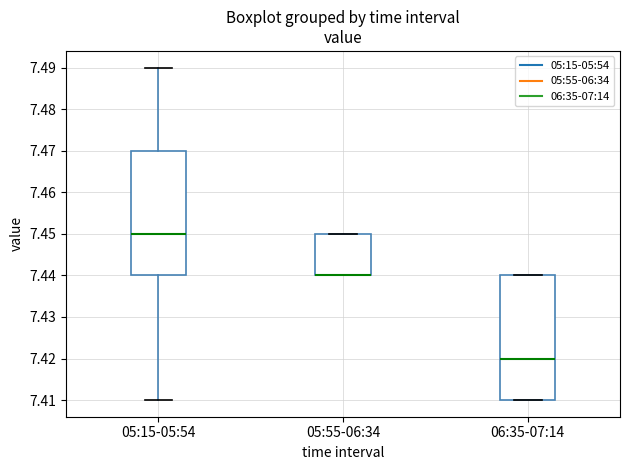

Where does the upper whisker of the box for 05:15-05:54 end on the y-axis? The values are not printed on the chart, so give them approximately, as read against the axis.

7.49